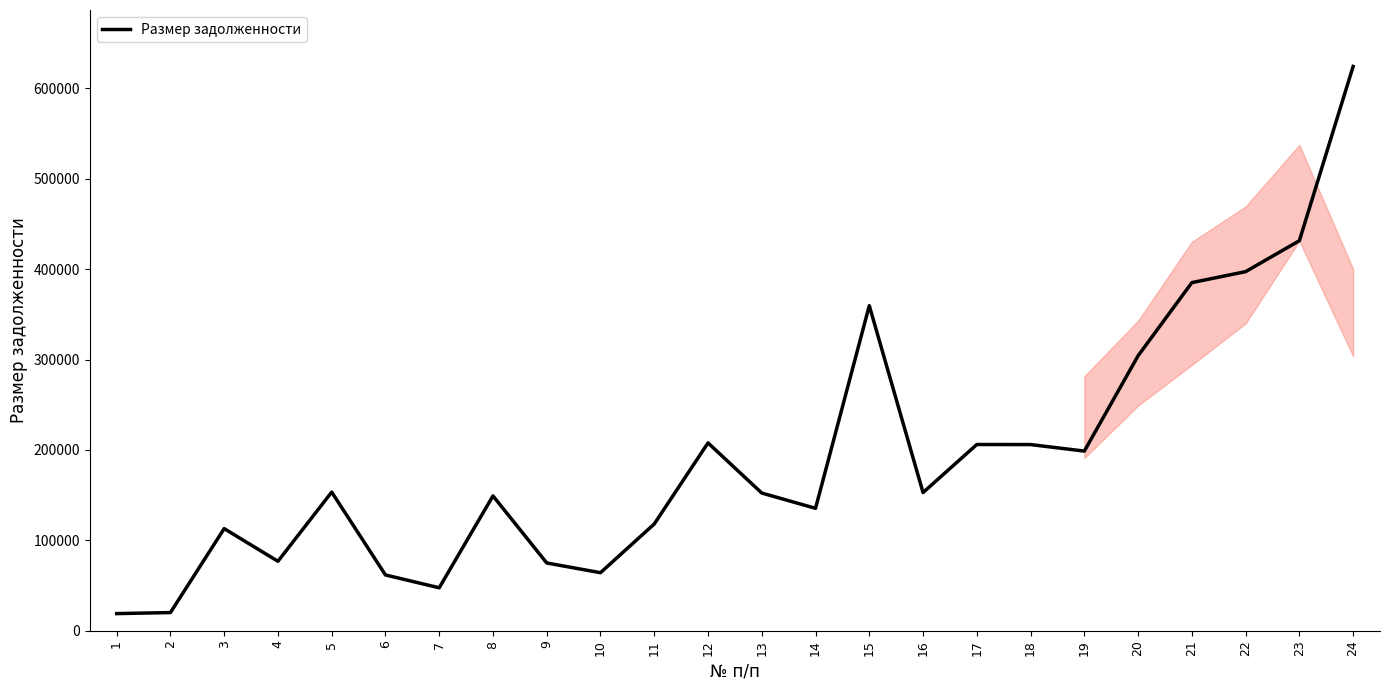

Is it true that the value at 14 is 135492.5?

True